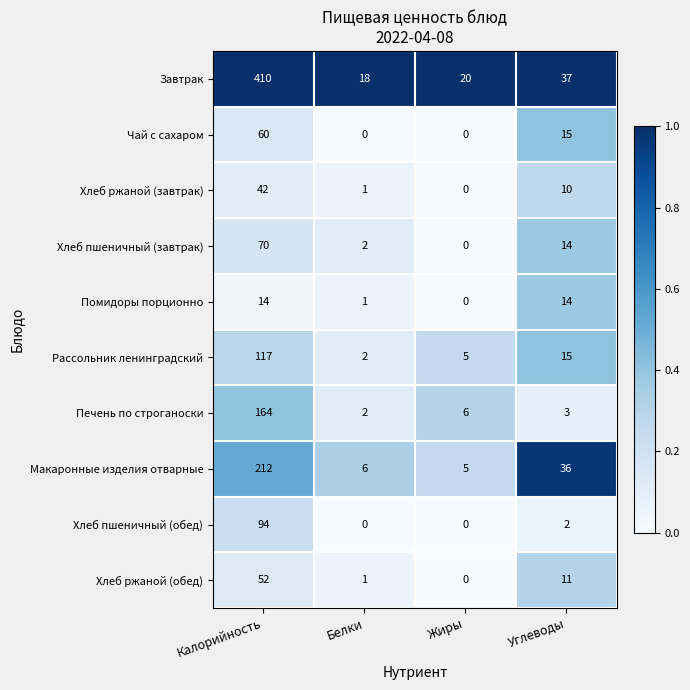

At which label is Макаронные изделия отварные closest to 108?

Углеводы